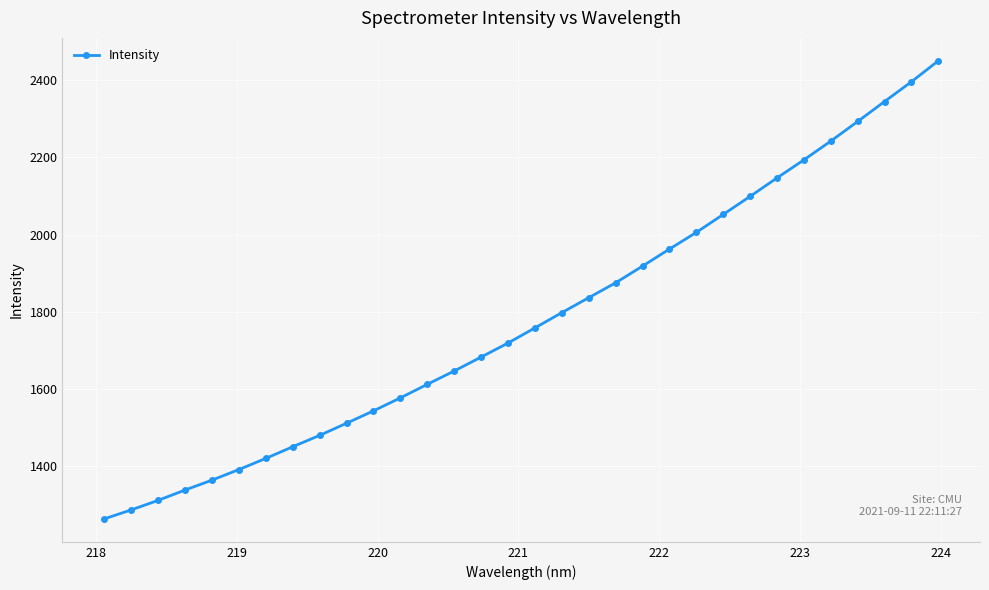

What is the value of the 24th point from the left?

2052.5